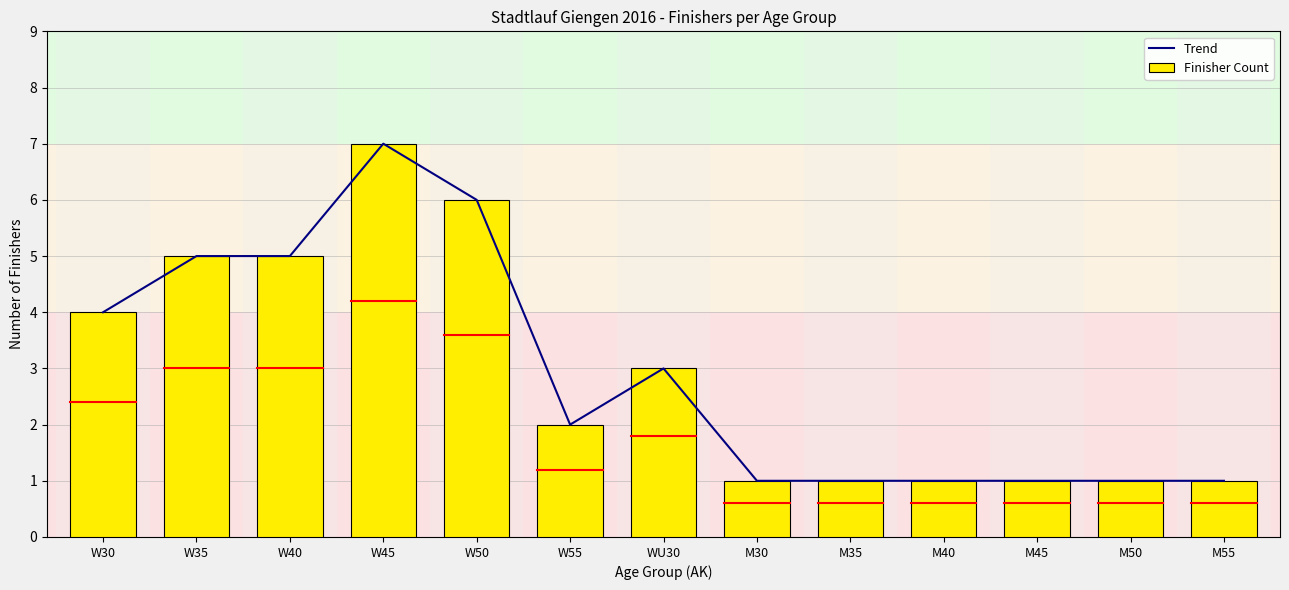

Where does the Trend series first go above 2?

W30